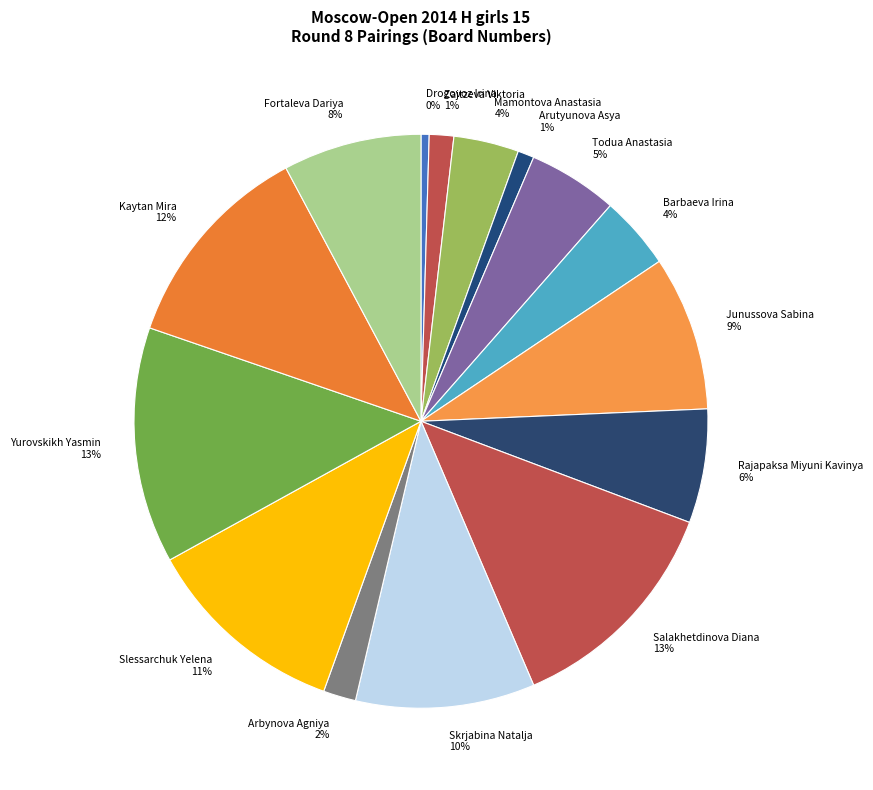

Do Zajtzeva Viktoria and Barbaeva Irina together represent more than half of the pie?

No